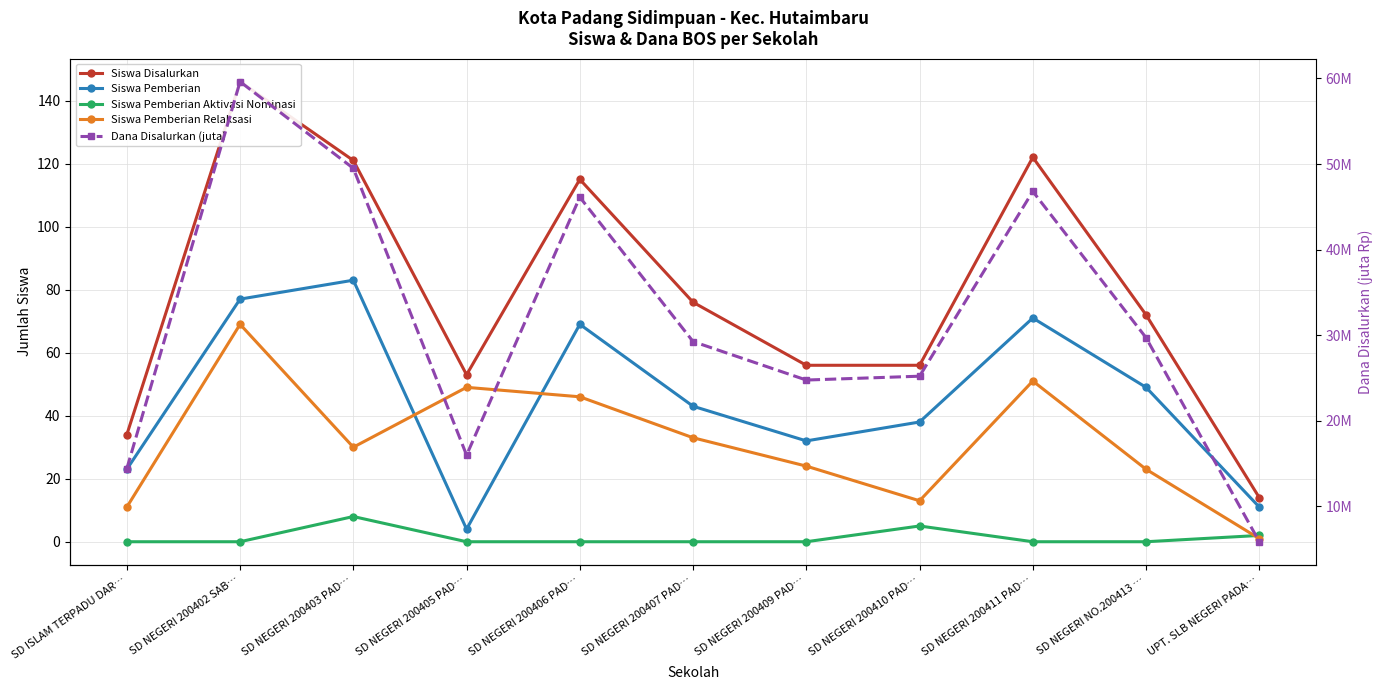

In Siswa Pemberian, how many points are lower than both neighbors (excluding endpoints)?

2